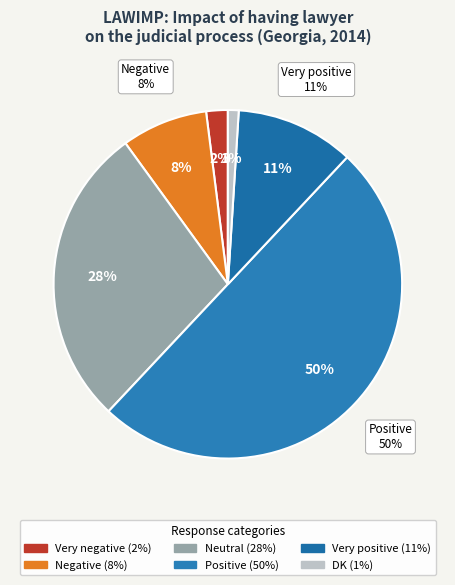

To the nearest percent, what is the average slice percentage?

17%